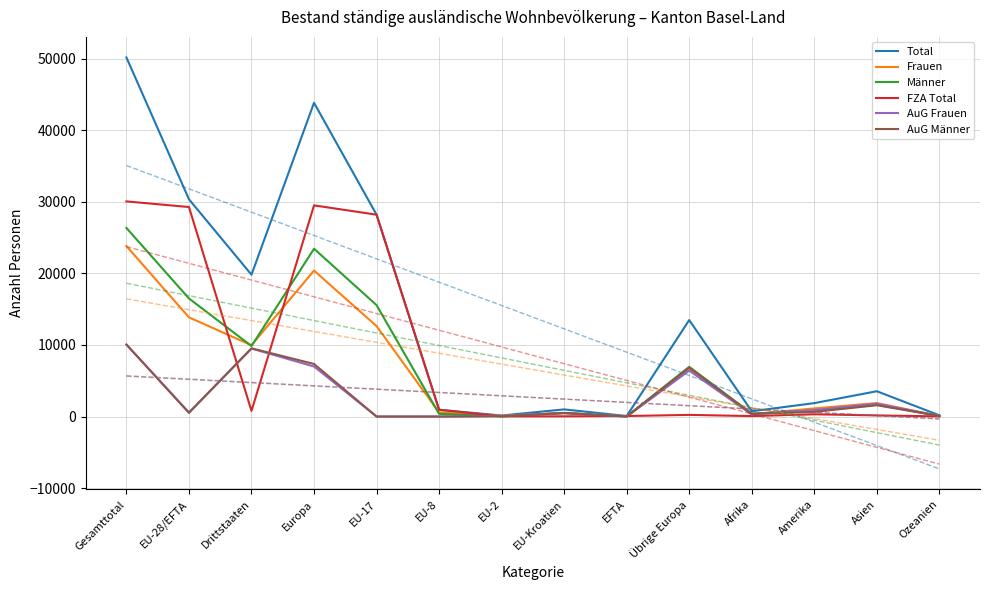

What is the value of the AuG Männer point at the 12th from the left?

647